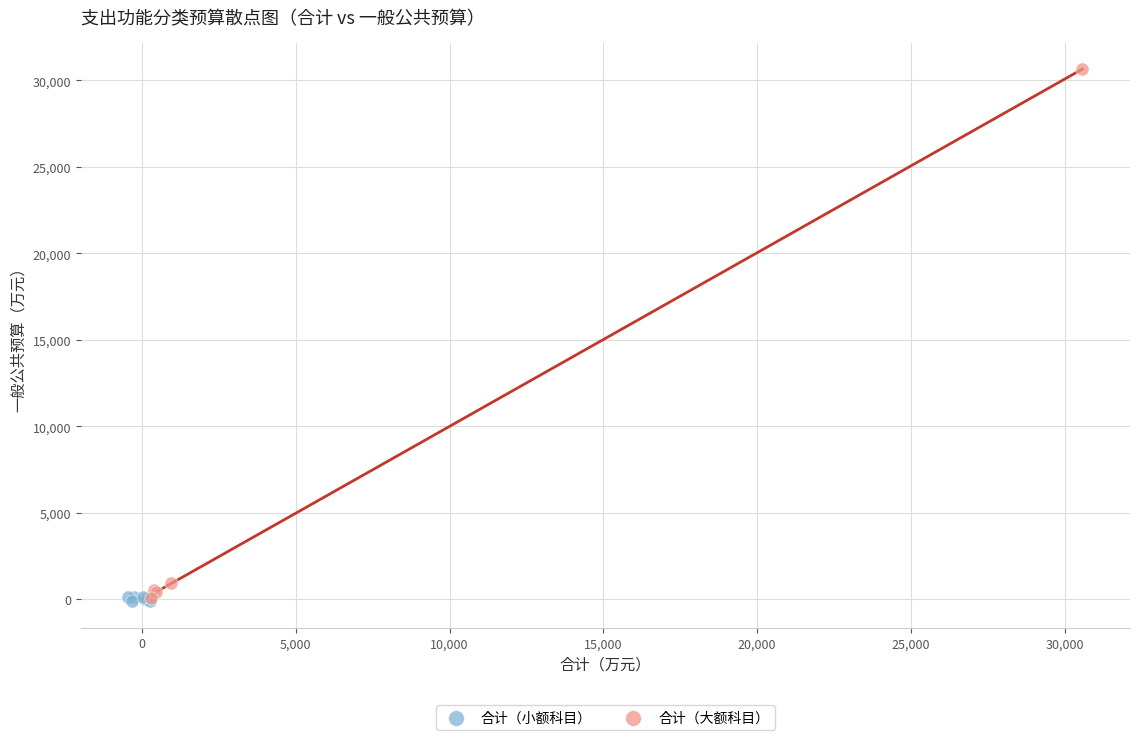

Which series has the widest spread of Y values?

合计（大额科目）